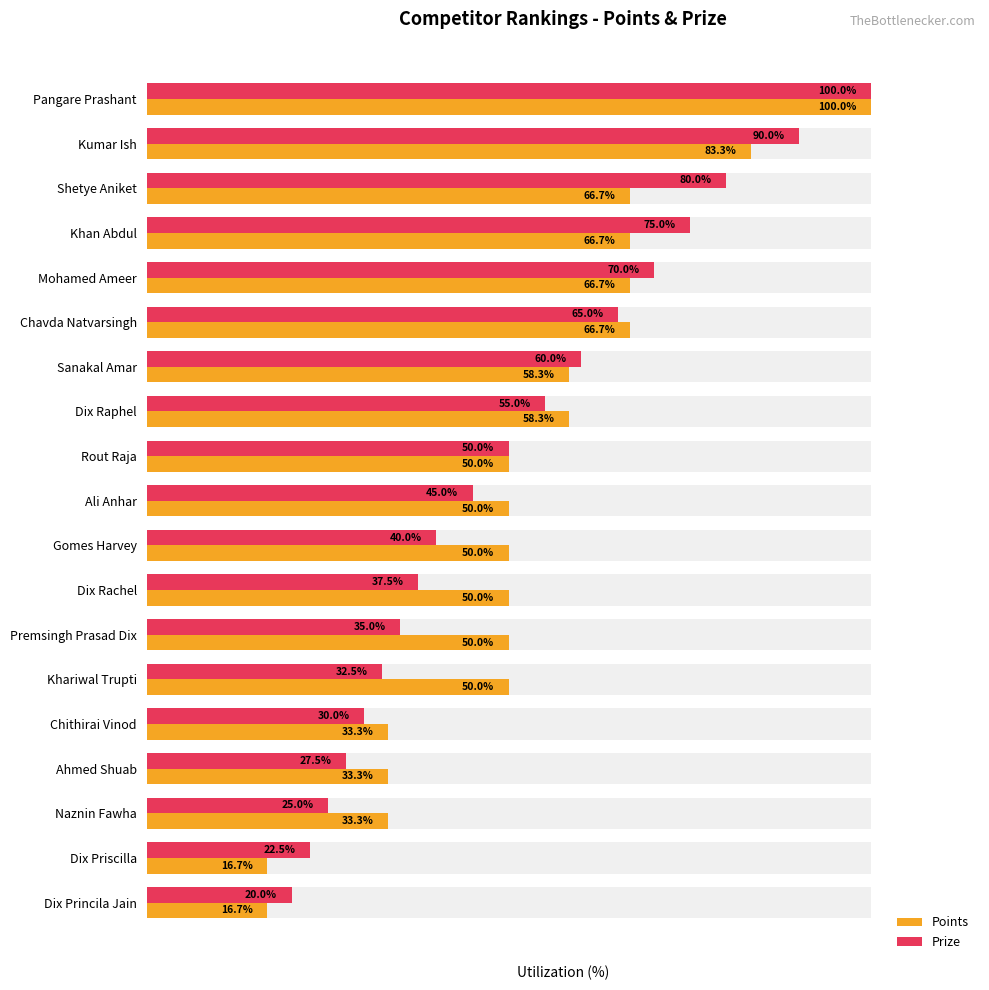

What is the difference between the highest and lowest values at Gomes Harvey?

10.0